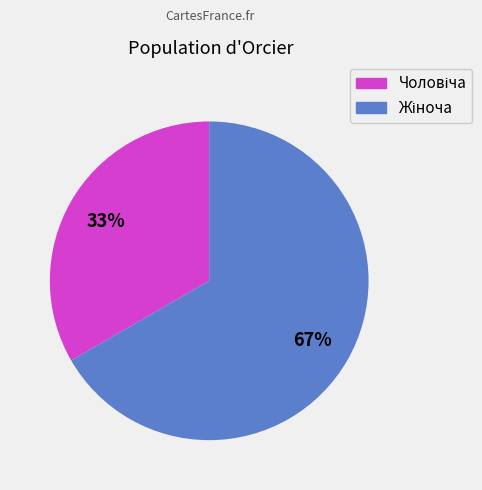

To the nearest percent, what is the average slice percentage?

50%